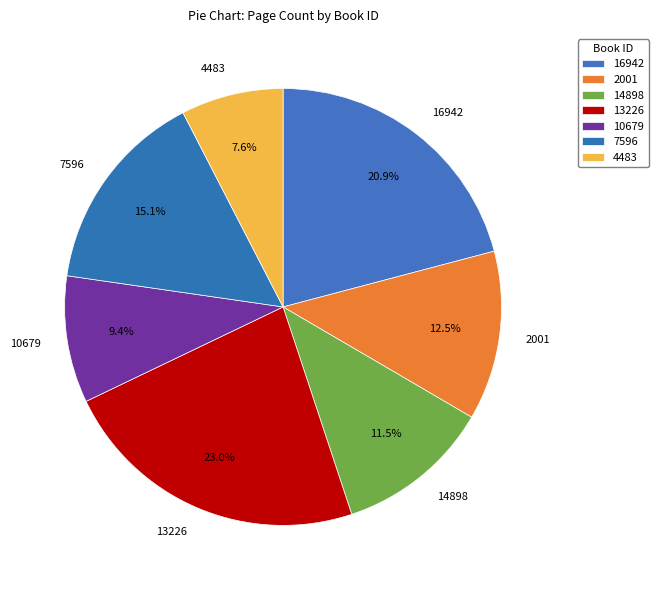

What portion of the pie excludes 2001?

87.5%